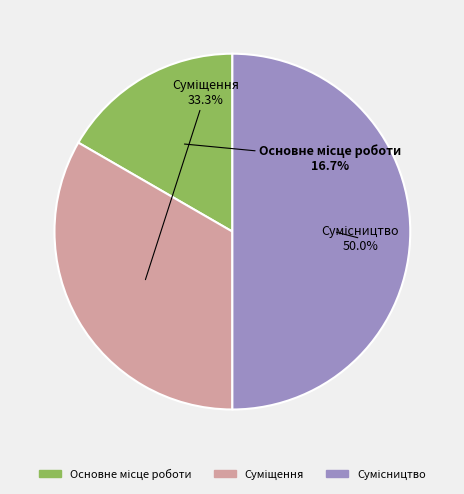

Approximately how many times larger is the value at Суміщення compared to Сумісництво?

0.7